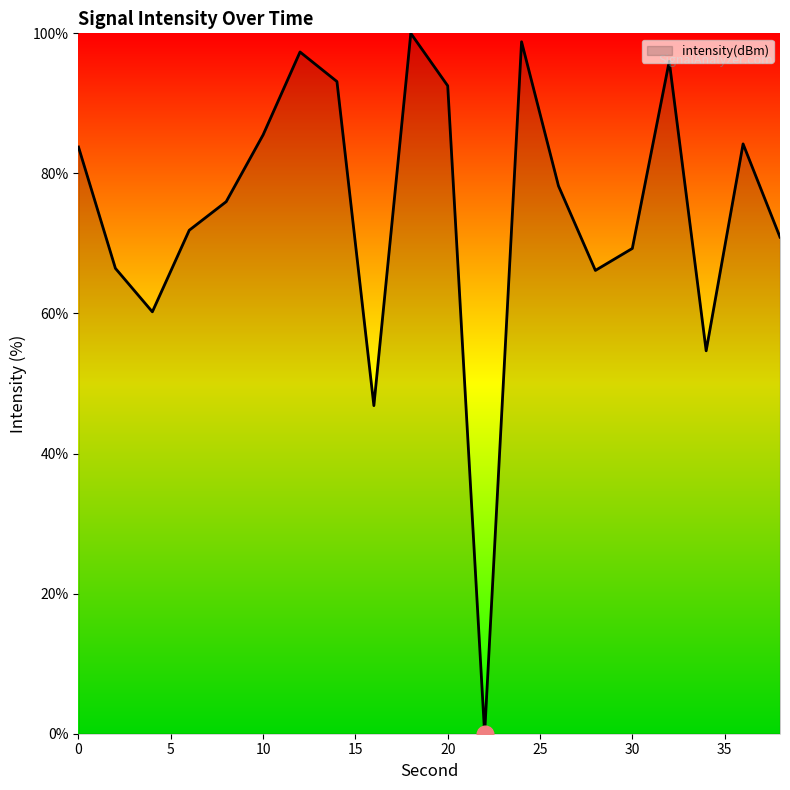

What is the greatest value displayed?

100.0